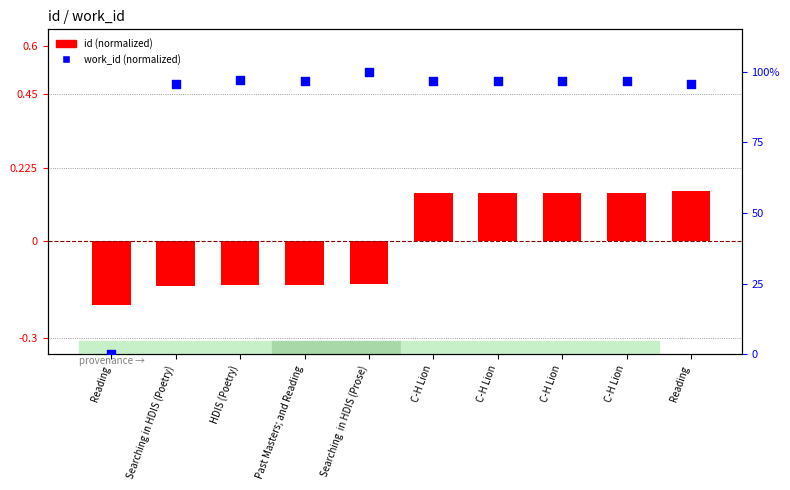

Which series reaches the maximum Y coordinate?

work_id (normalized)